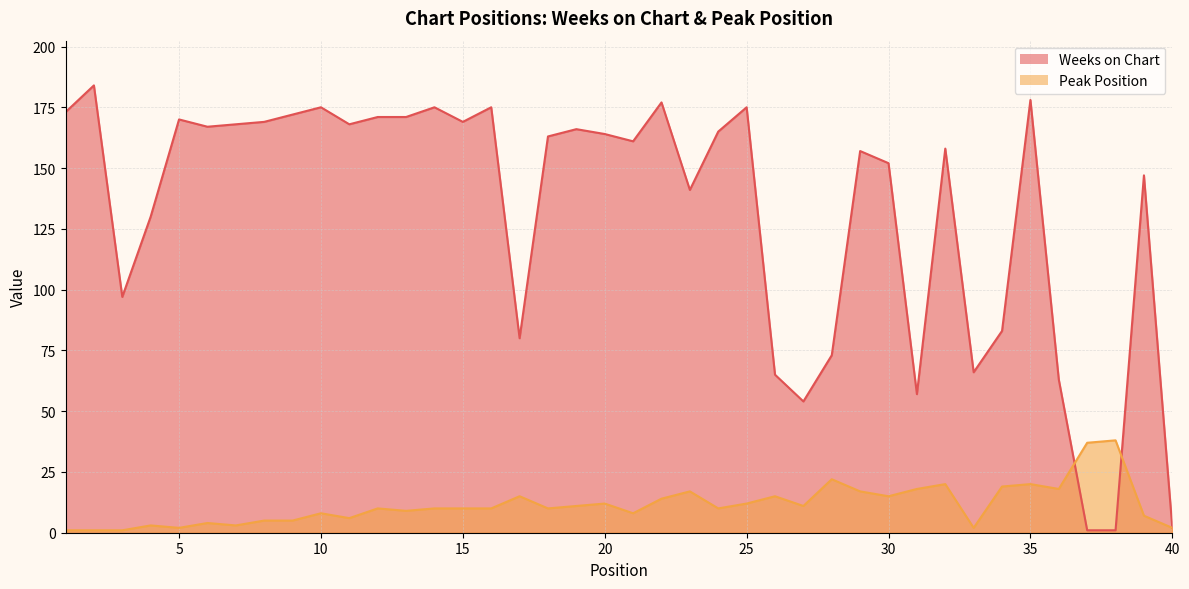

What are all the series names shown in the legend?

Weeks on Chart, Peak Position